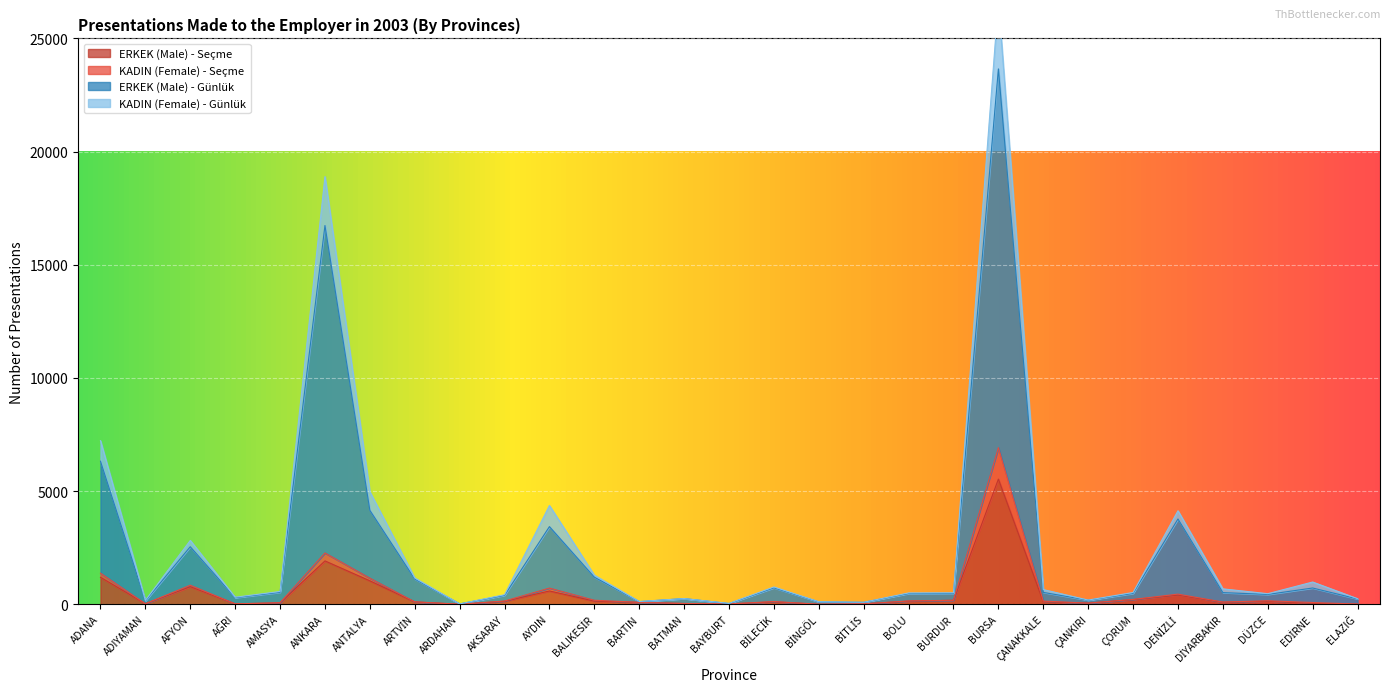

Is it true that KADIN (Female) - Günlük equals 680 at DİYARBAKIR?

True